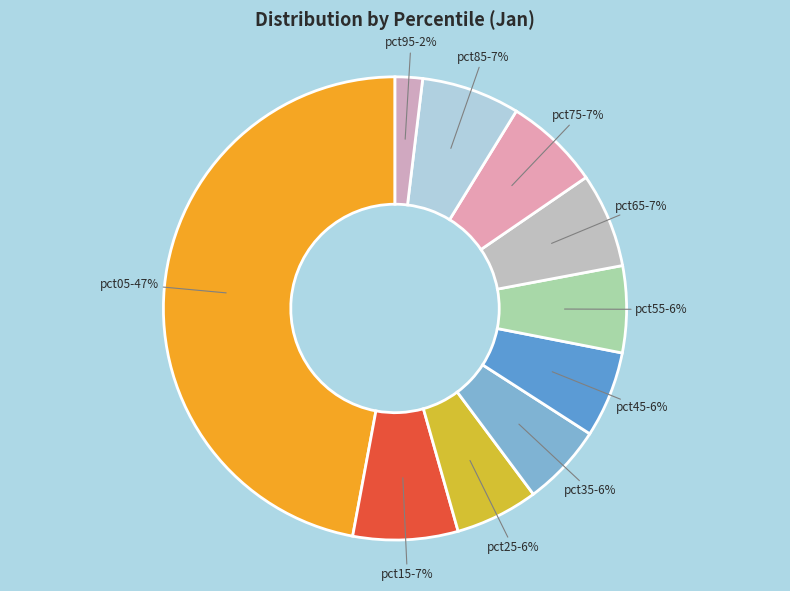

How many segments does this pie chart have?

10